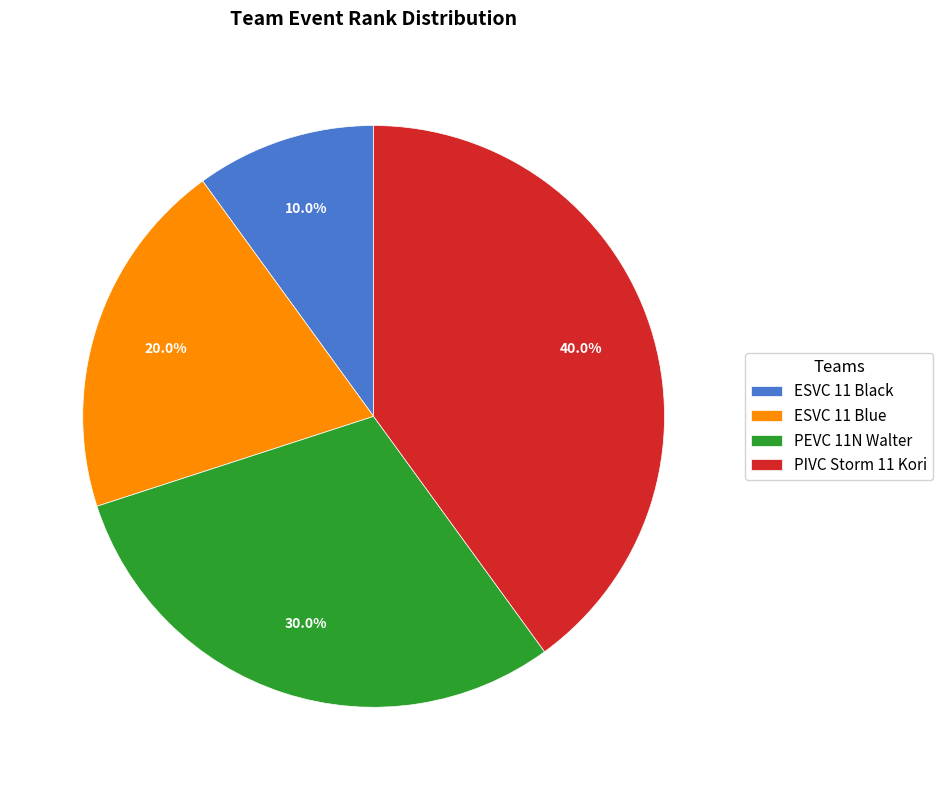

To the nearest percent, what is the difference between the largest and smallest slice percentages?

30%